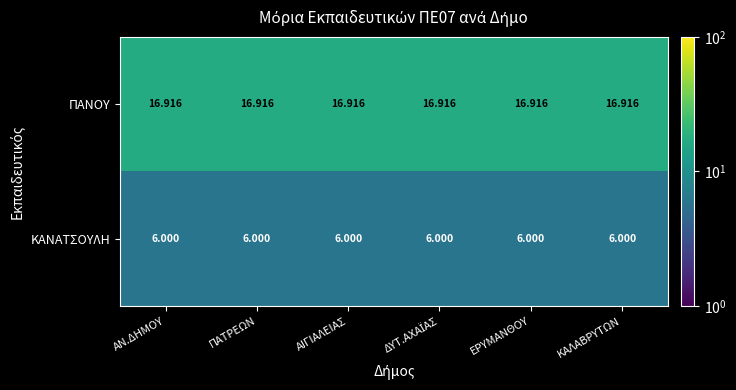

List the series in order of their peak value, lowest first.

ΚΑΝΑΤΣΟΥΛΗ, ΠΑΝΟΥ